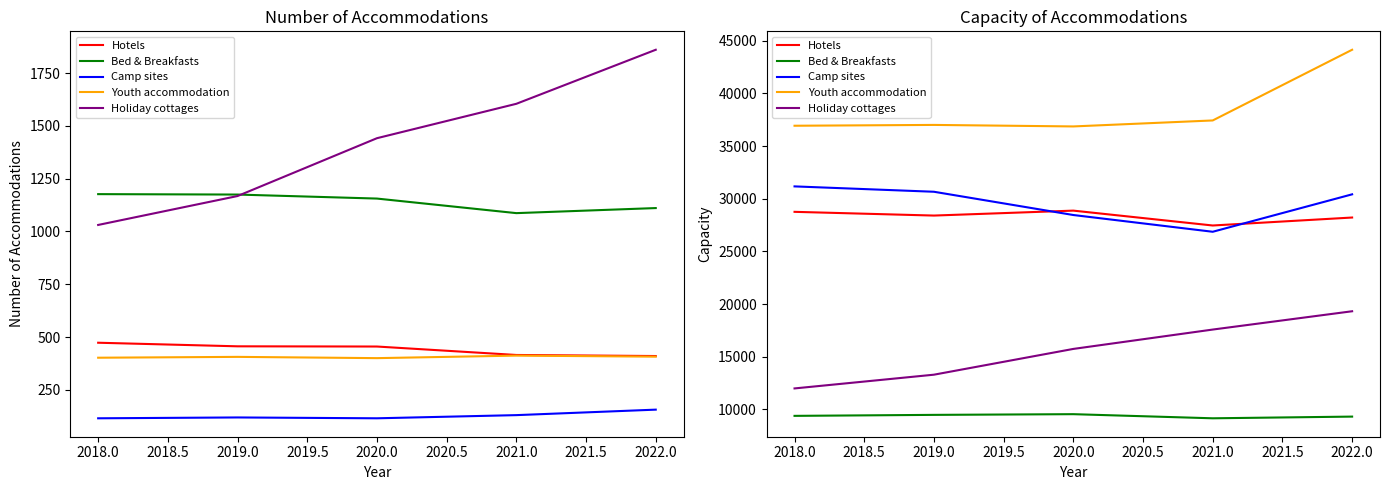

Is it true that Bed & Breakfasts equals 15205 at 2020.0?

False